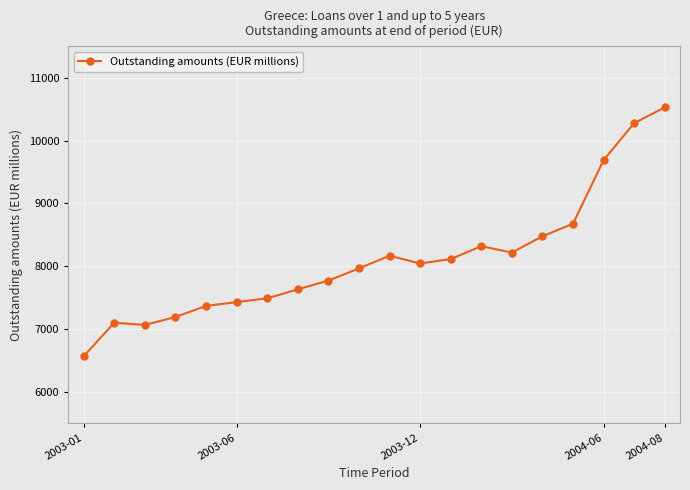

What is the average value?

8105